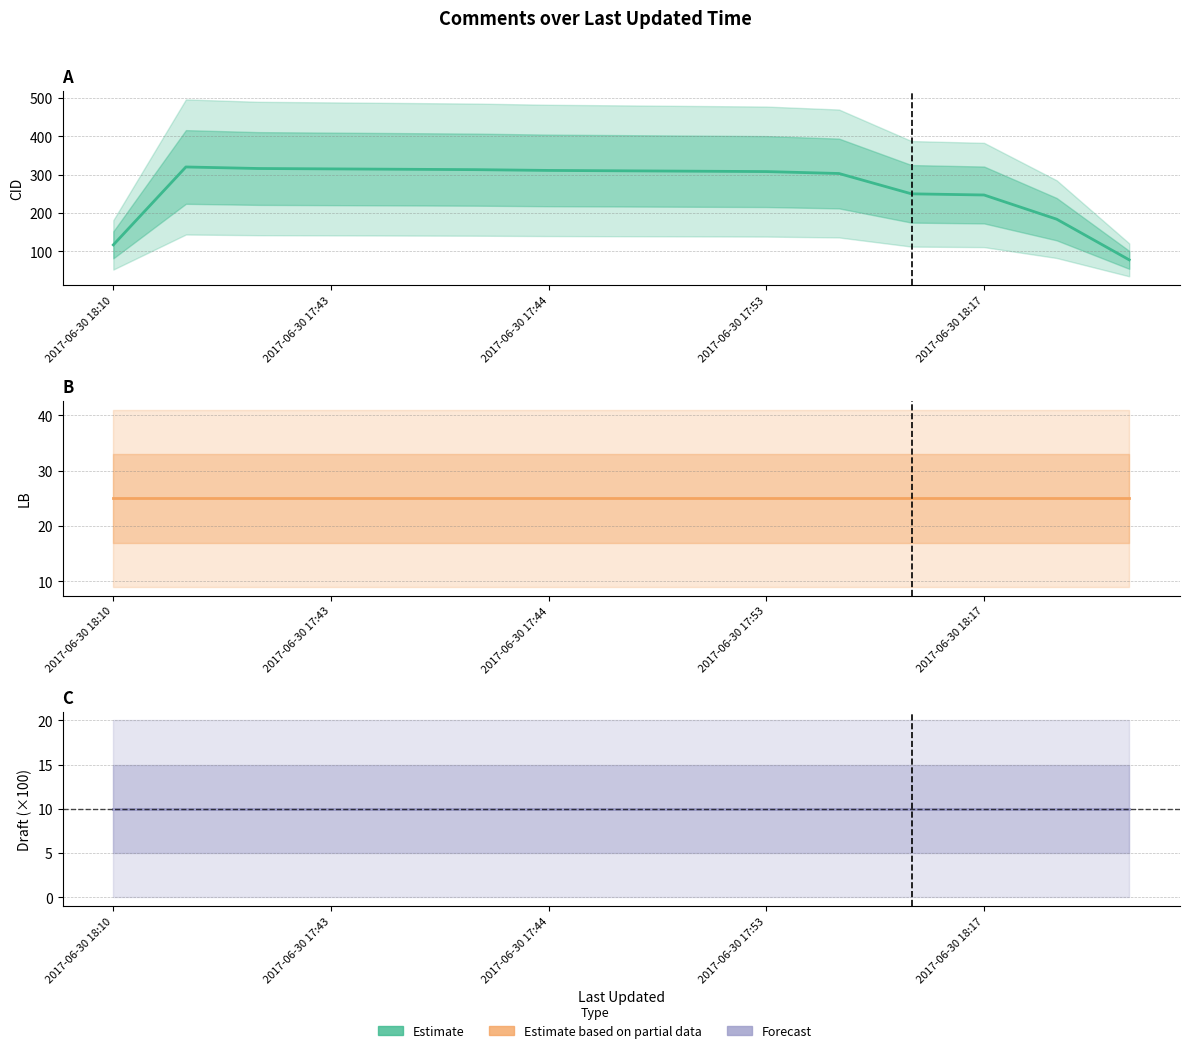

Is it true that LB equals 9 at 2017-06-30 17:53?

False